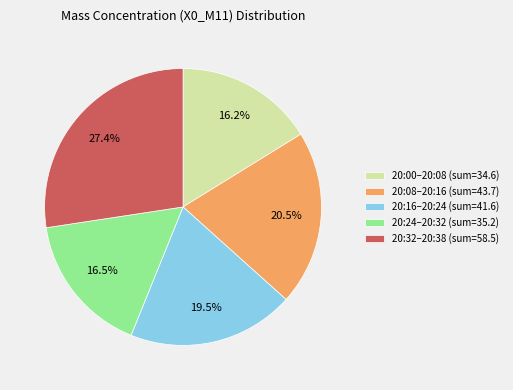

Combined, do 20:32–20:38 (sum=58.5) and 20:08–20:16 (sum=43.7) account for over 50%?

No